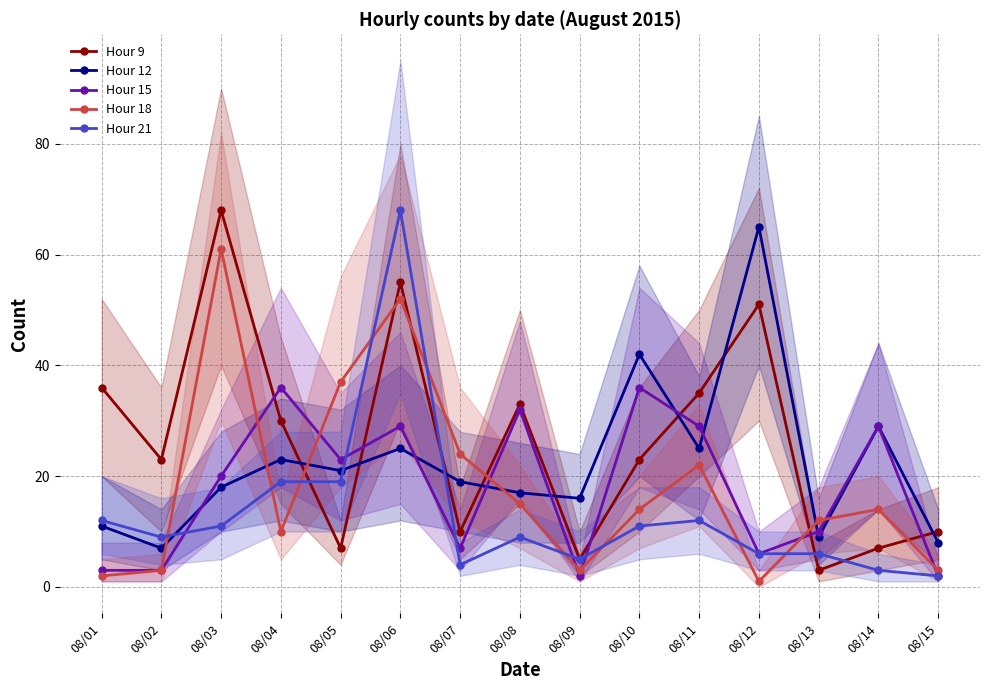

How many data points in Hour 9 are less than 23?

6